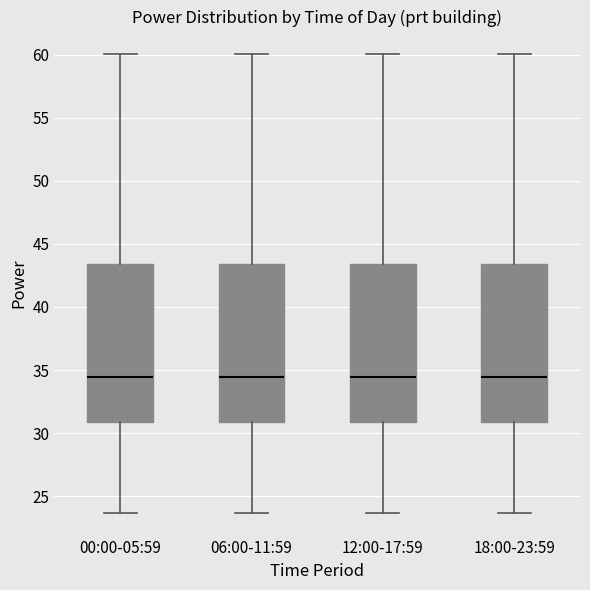

Reading left to right, transcribe this box plot: for each box, give where its median line is, the range the box spans, and where its two whiskers end, as read against the y-axis. The values are not printed on the chart, so give them approximately, as read against the axis.

00:00-05:59: median 34.5, box 31.0 to 43.5, whiskers 23.5 to 60.0
06:00-11:59: median 34.5, box 31.0 to 43.5, whiskers 23.5 to 60.0
12:00-17:59: median 34.5, box 31.0 to 43.5, whiskers 23.5 to 60.0
18:00-23:59: median 34.5, box 31.0 to 43.5, whiskers 23.5 to 60.0